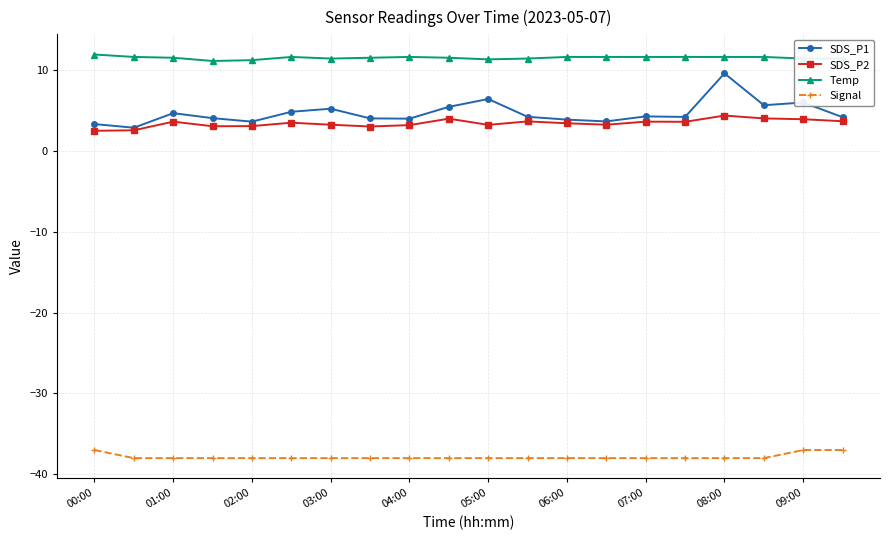

Which series has the widest spread of values?

SDS_P1